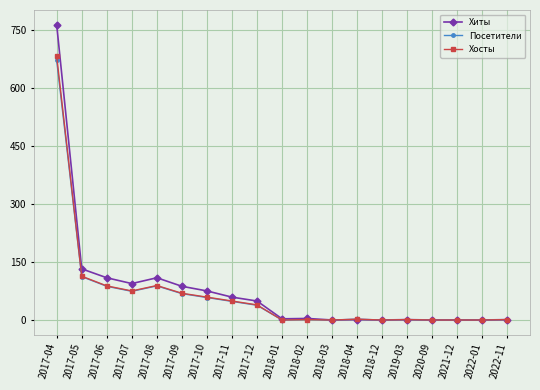

Between 2017-05 and 2019-03, which series saw the biggest shift?

Хиты